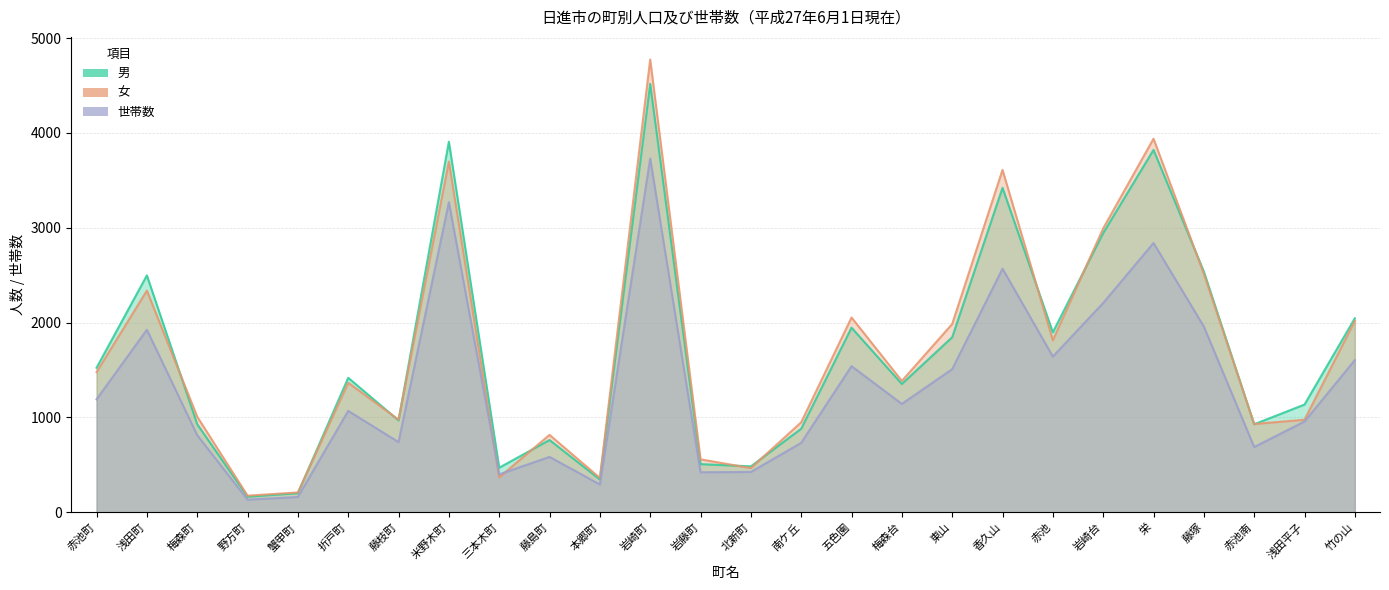

Which series has the largest total across all categories?

女